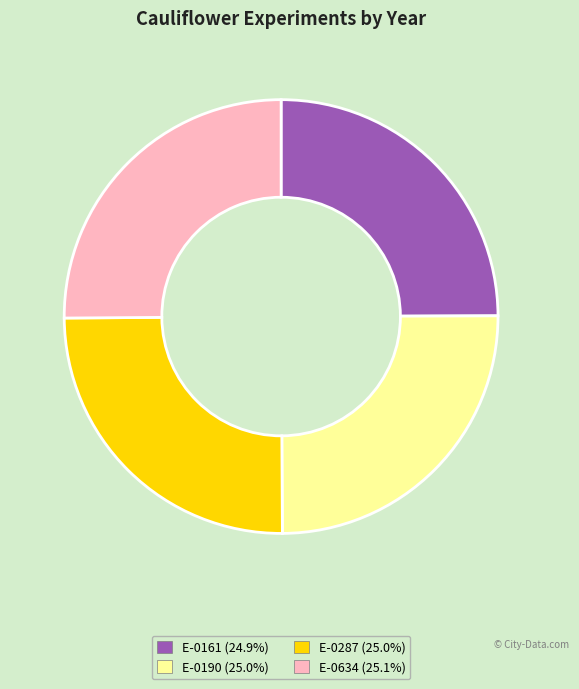

Approximately how many times larger is the value at E-0190 (25.0%) compared to E-0287 (25.0%)?

1.0